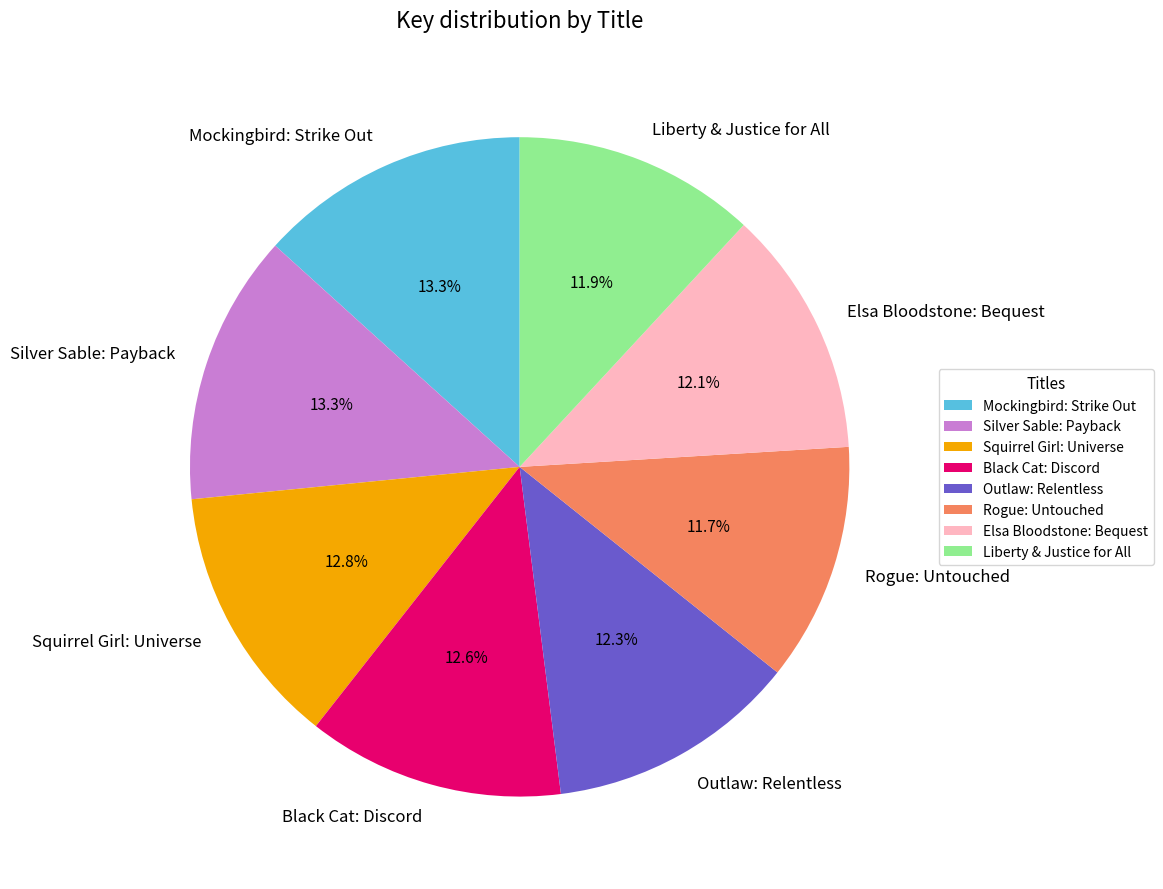

To the nearest percent, what percentage of the pie is Outlaw: Relentless?

12%